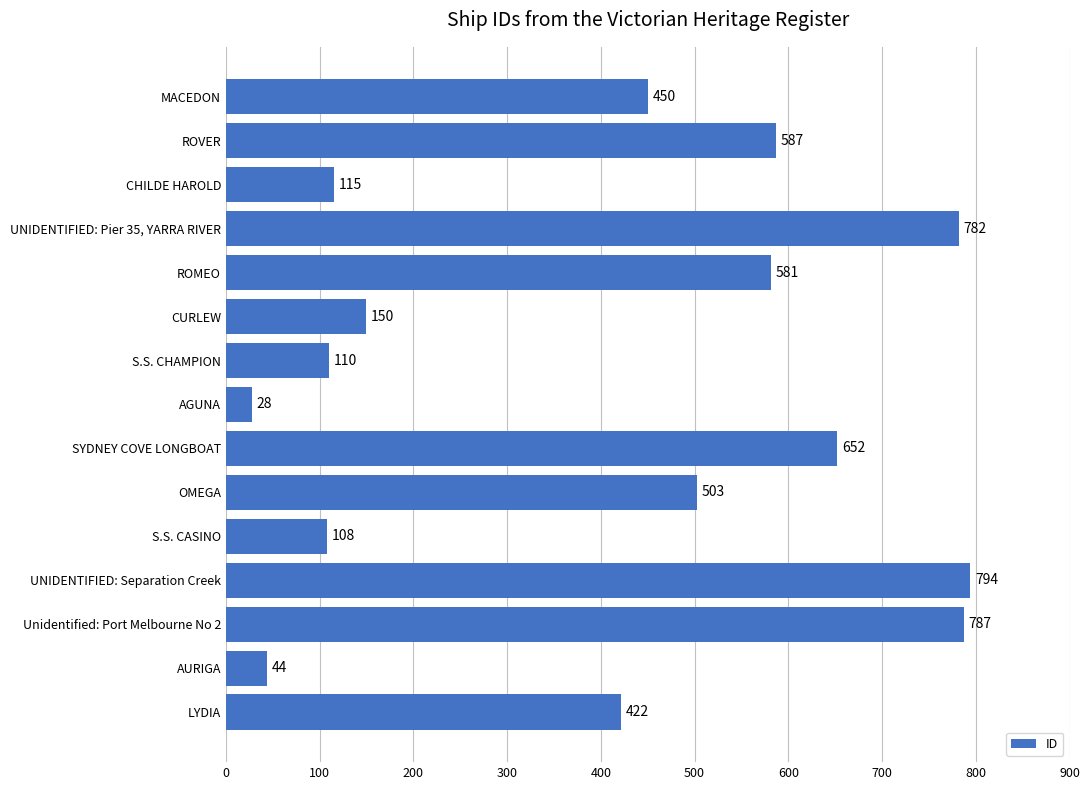

List the labels in order of value, smallest first.

AGUNA, AURIGA, S.S. CASINO, S.S. CHAMPION, CHILDE HAROLD, CURLEW, LYDIA, MACEDON, OMEGA, ROMEO, ROVER, SYDNEY COVE LONGBOAT, UNIDENTIFIED: Pier 35, YARRA RIVER, Unidentified: Port Melbourne No 2, UNIDENTIFIED: Separation Creek